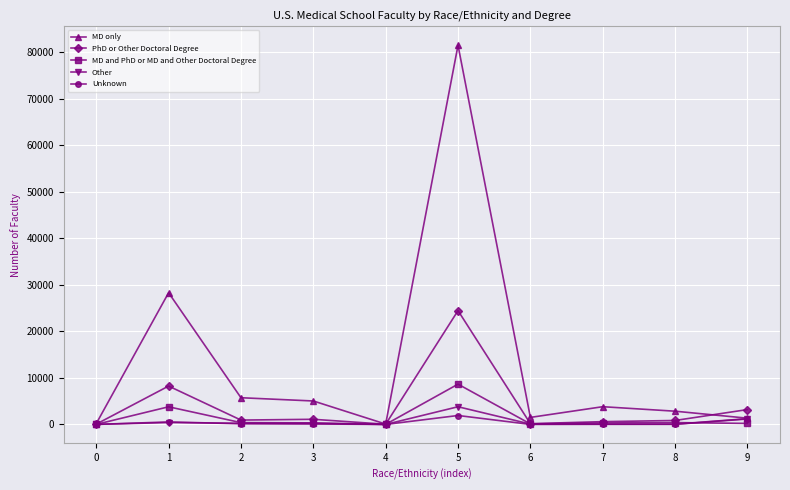

At which category is the sum across all series the highest?

5